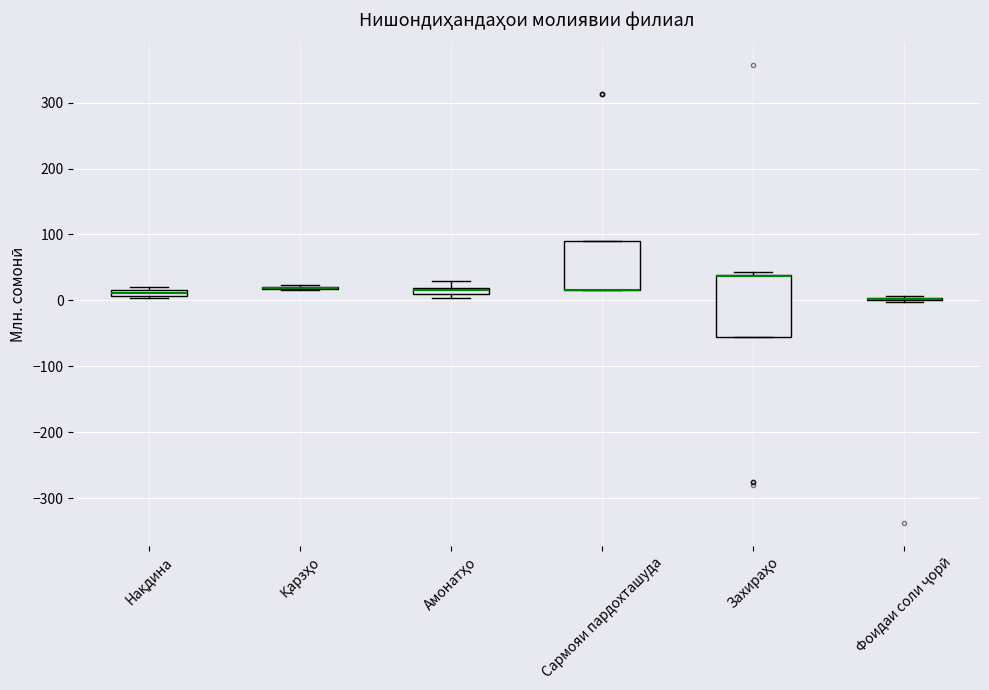

Where is the upper edge of the box for Захираҳо on the y-axis? The values are not printed on the chart, so give them approximately, as read against the axis.

40